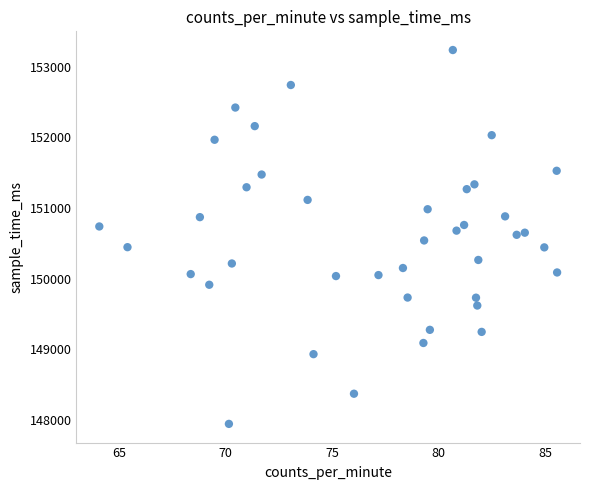

What is the range of Y values (max minus min)?

5291